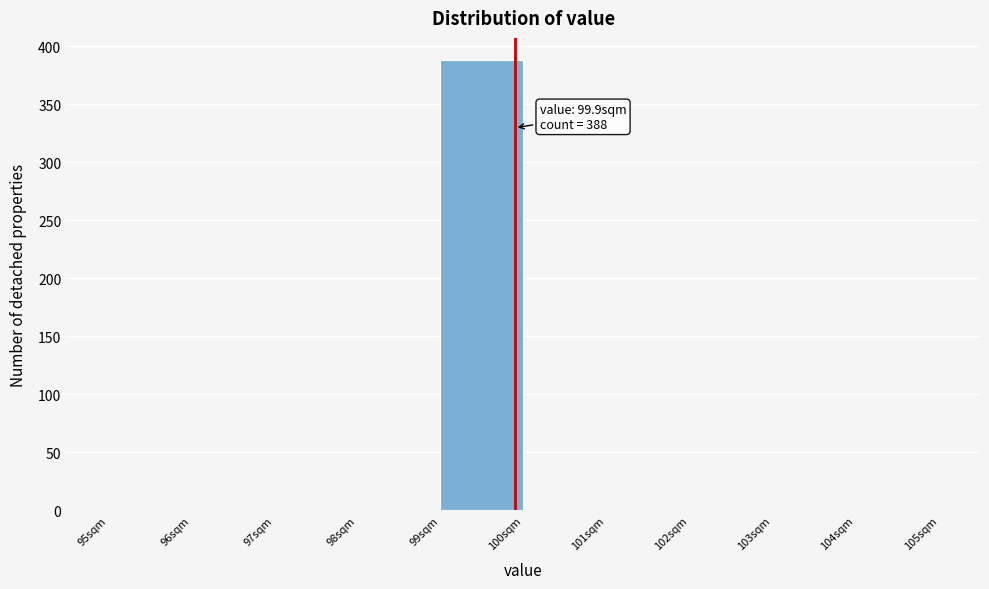

Over which range of the x-axis is the bar tallest?

99 to 100